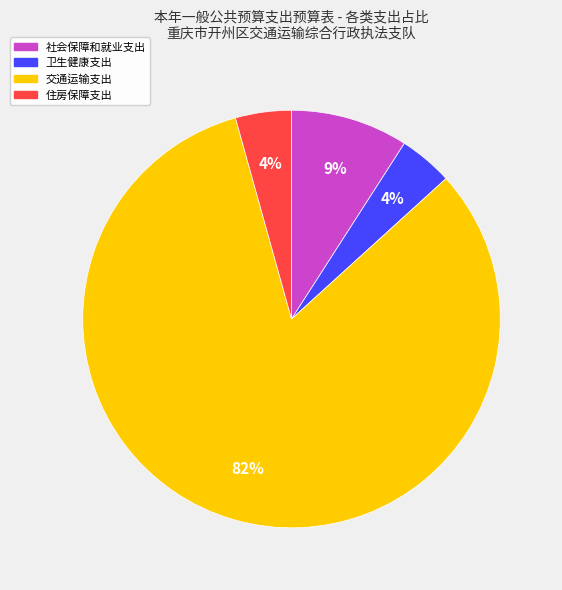

Combined, do 交通运输支出 and 住房保障支出 account for over 50%?

Yes